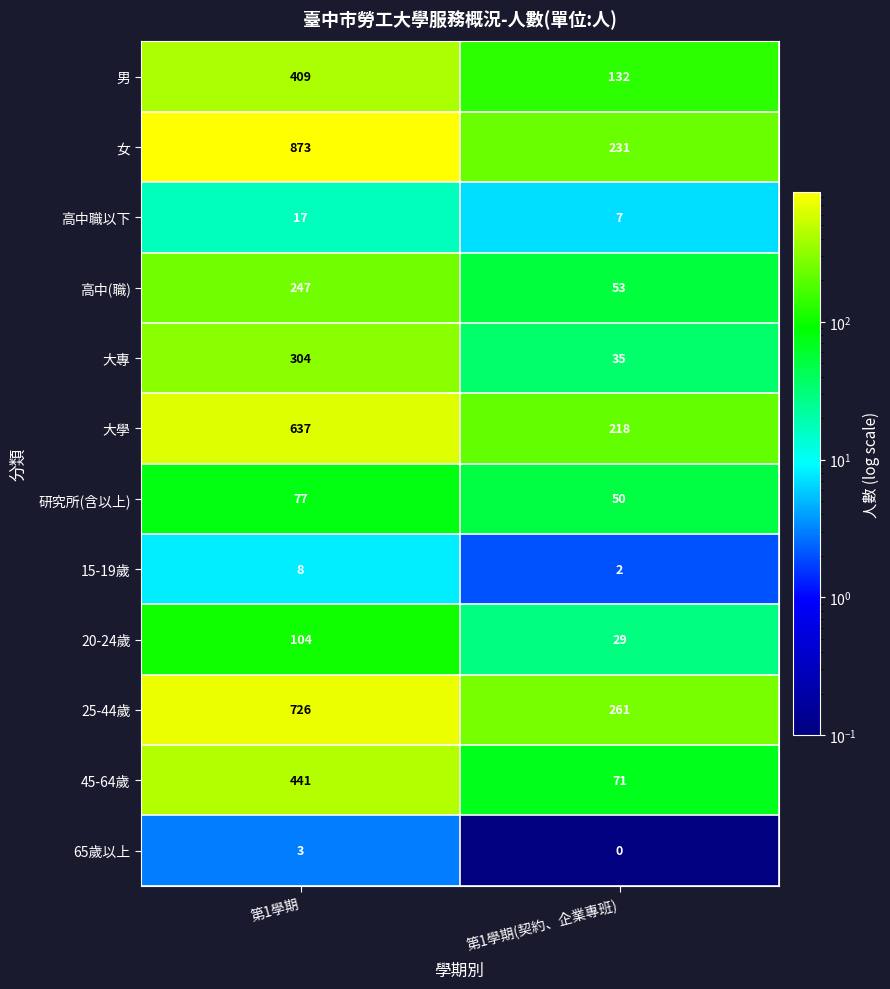

Which series has the largest total across all categories?

女